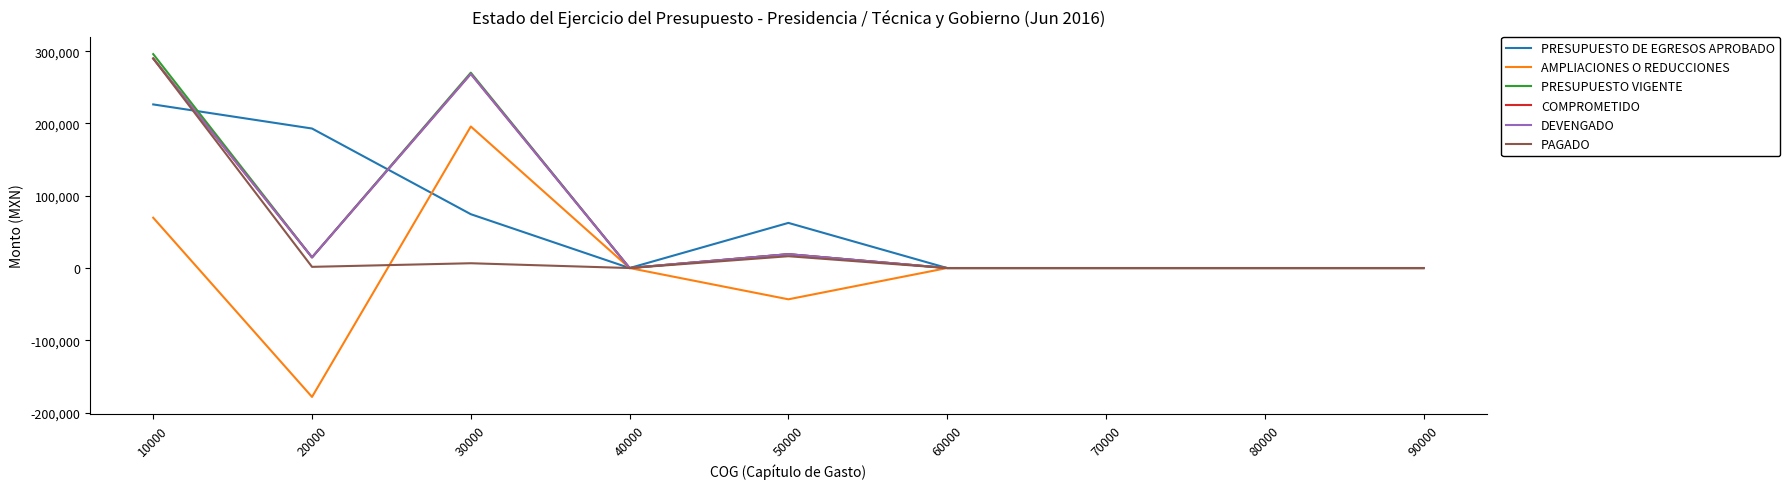

True or false: PRESUPUESTO VIGENTE and PRESUPUESTO DE EGRESOS APROBADO intersect in this chart.

True